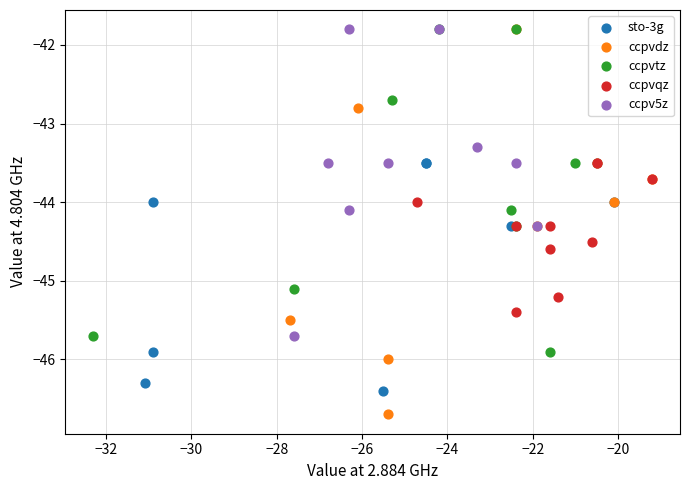

Which series has the largest Y range (max minus min)?

ccpvdz